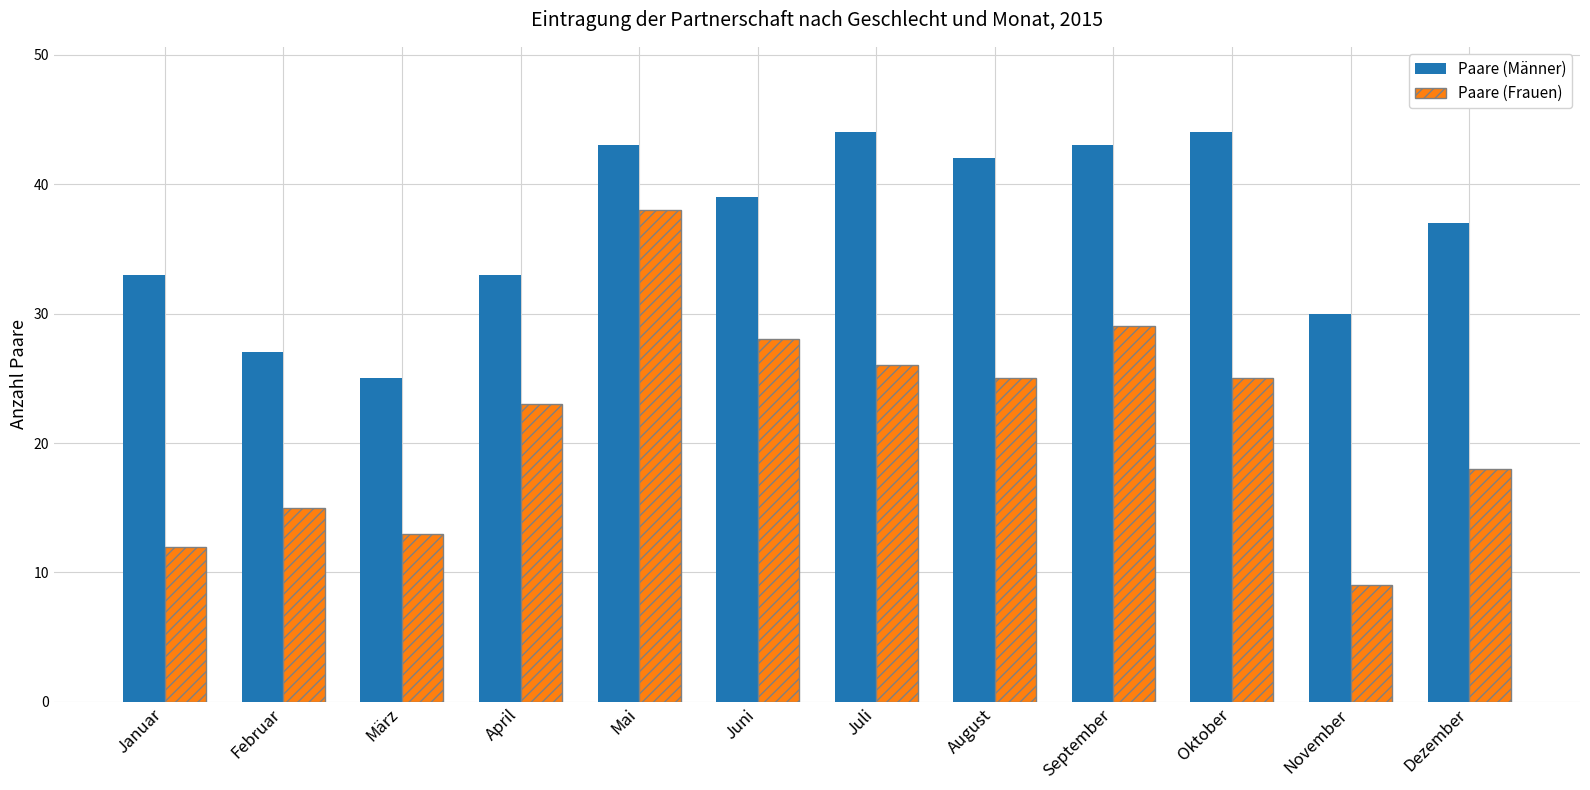

Rank the series at Februar from highest to lowest value.

Paare (Männer), Paare (Frauen)